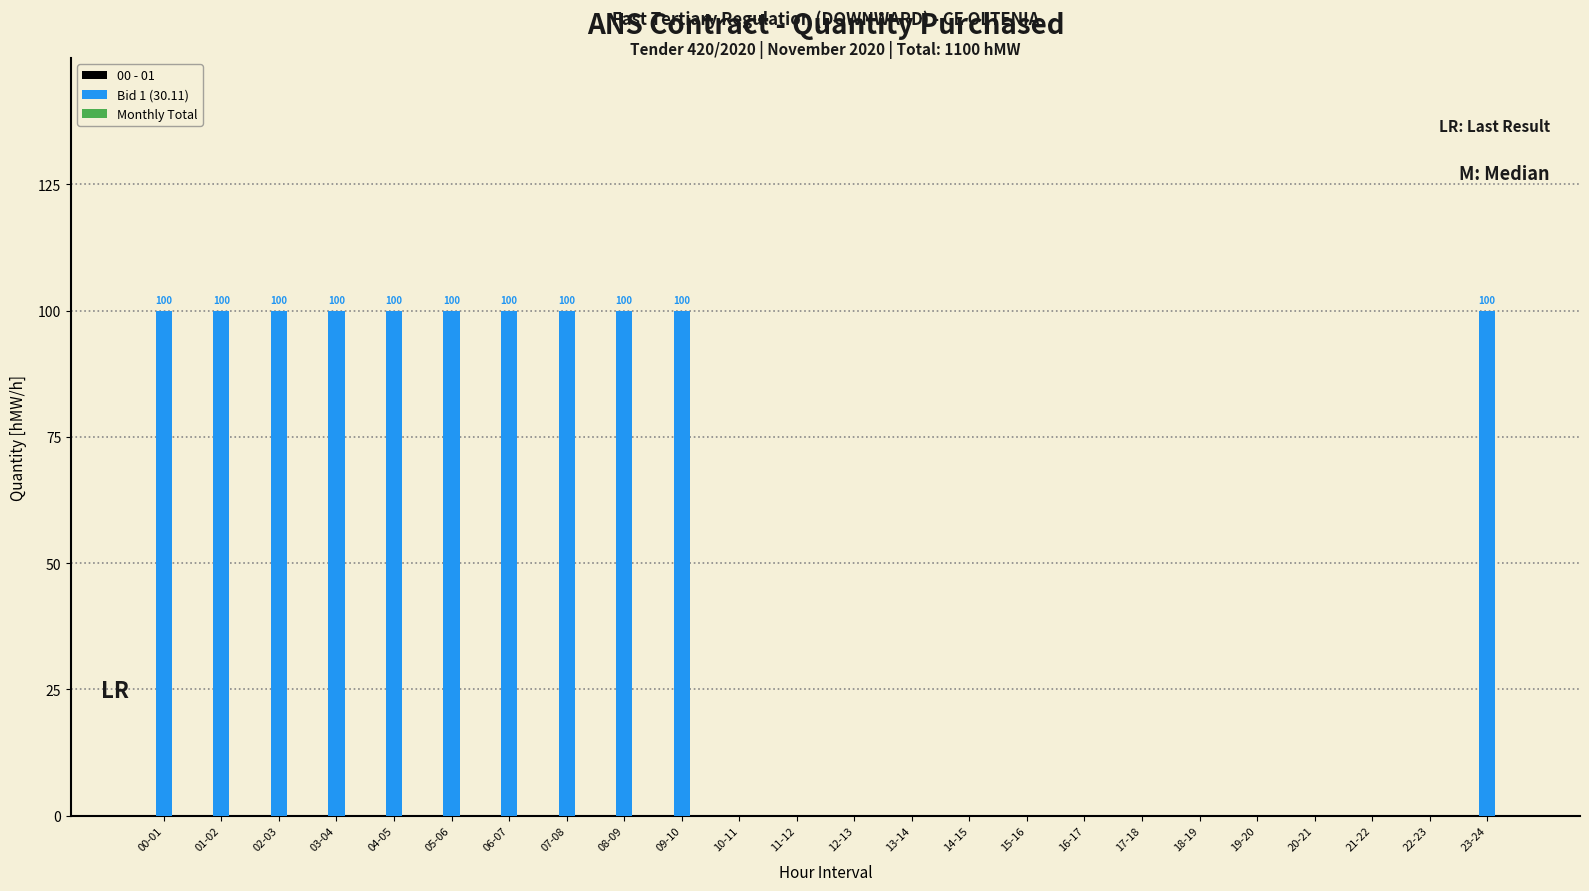

Are the bars horizontal?

No